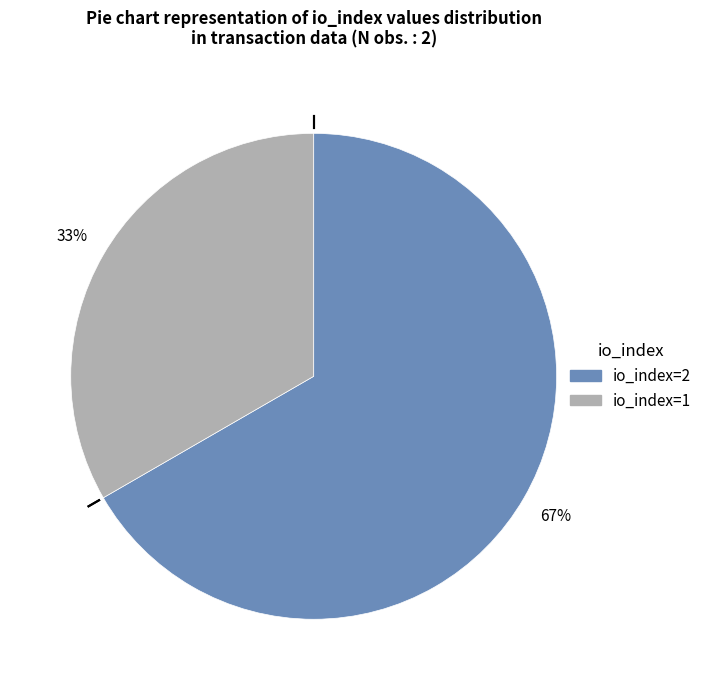

To the nearest percent, what is the average slice percentage?

50%